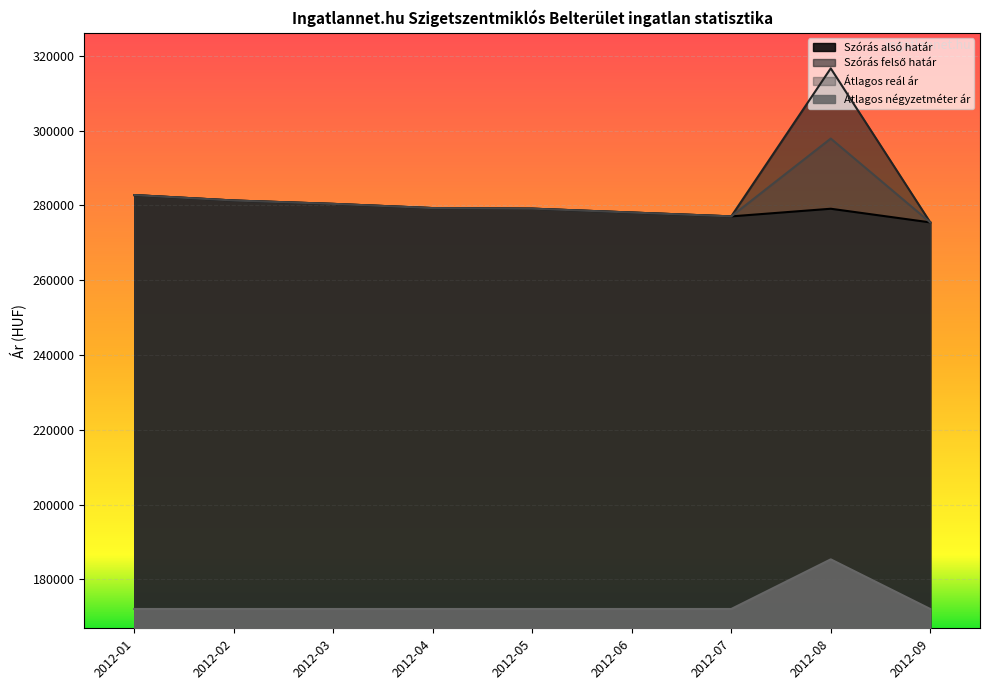

List the series in order of their peak value, highest first.

Szórás felső határ, Átlagos reál ár, Szórás alsó határ, Átlagos négyzetméter ár